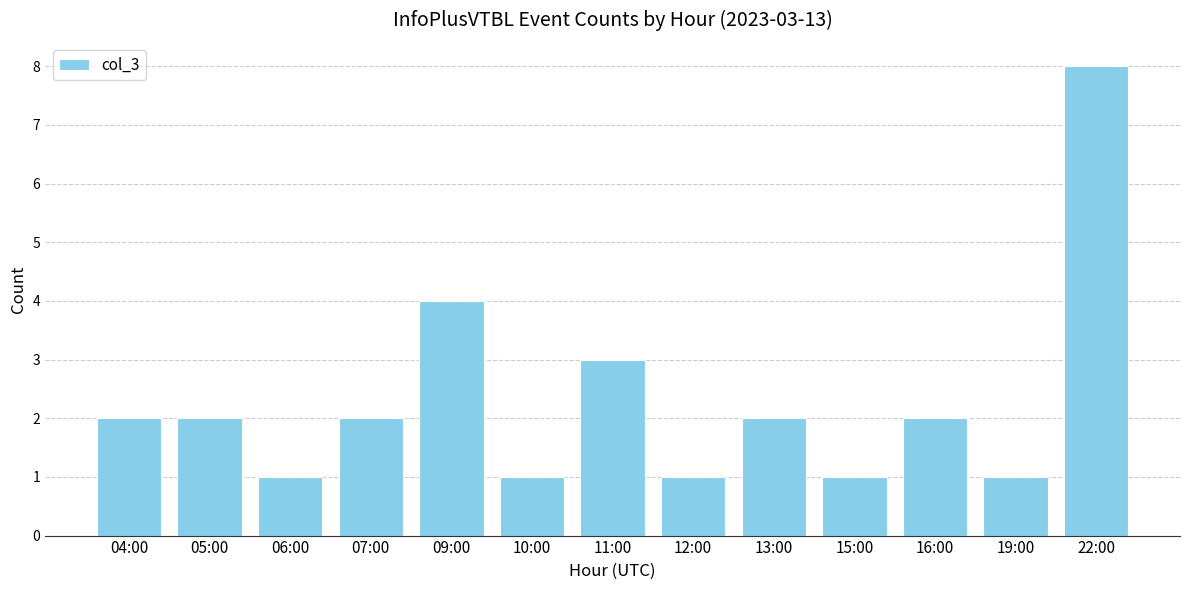

What is the approximate value at 04:00?

2